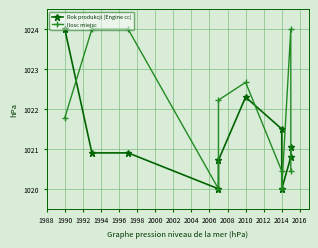

What are all the series names shown in the legend?

Rok produkcji (Engine cc), Ilosc miejsc